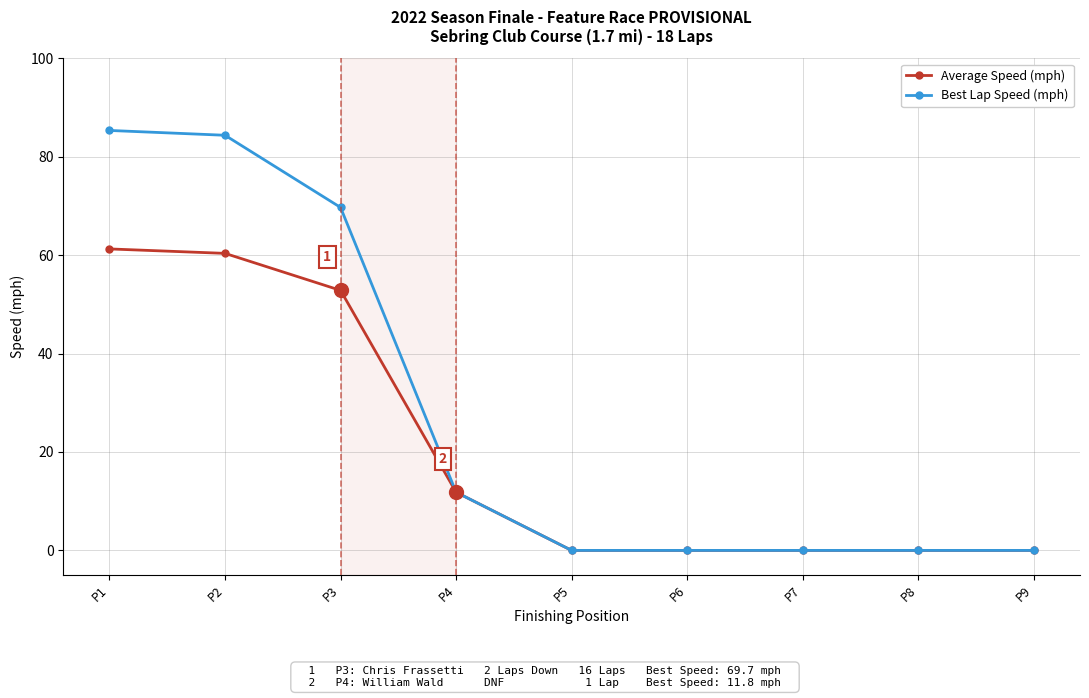

Which category has the highest value in the Best Lap Speed (mph) series?

P1